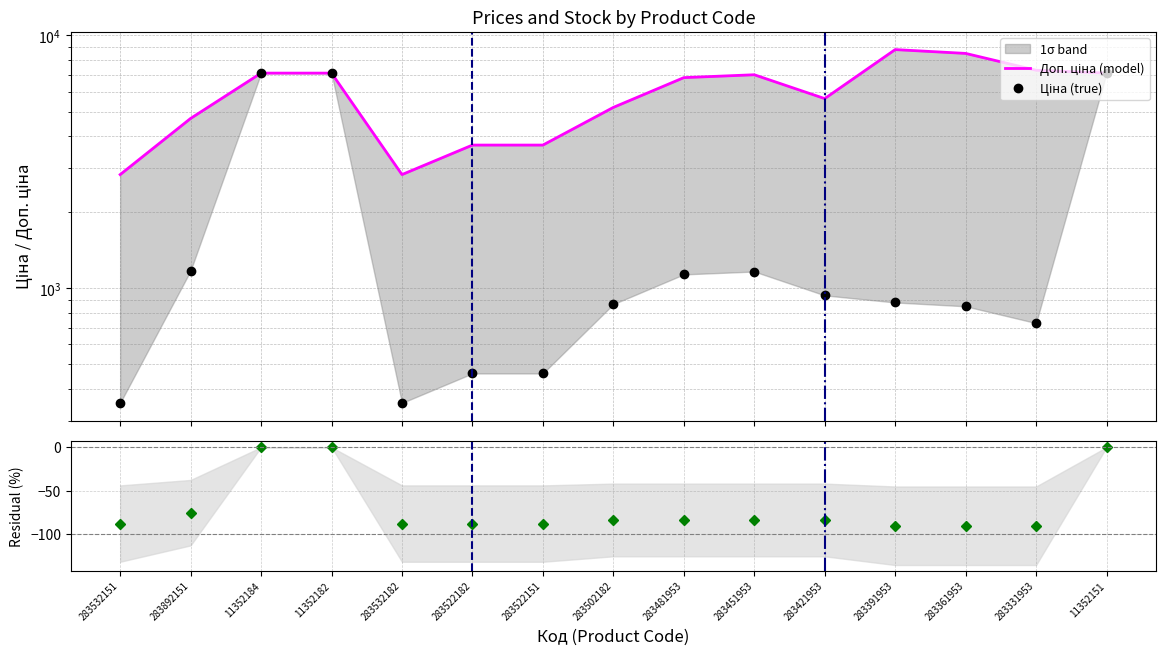

True or false: Доп. ціна and Ціна cross at least once.

False